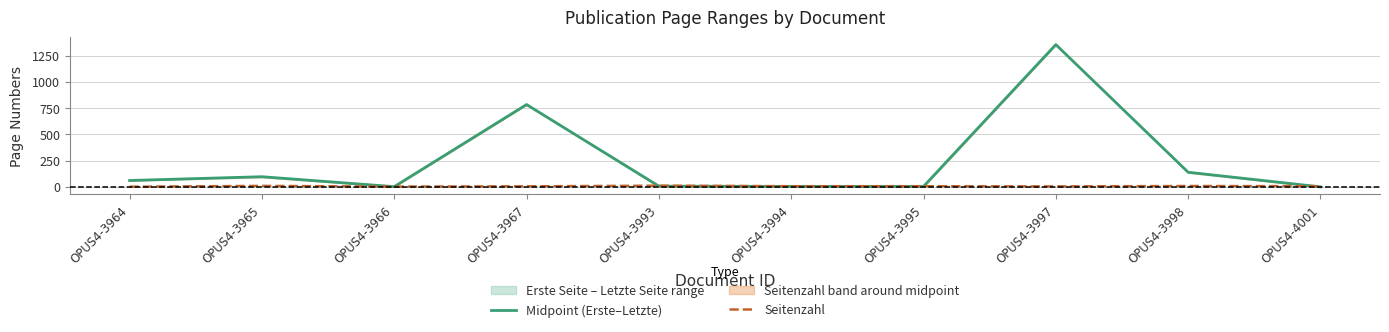

Which category has the lowest value across all series?

OPUS4-4001